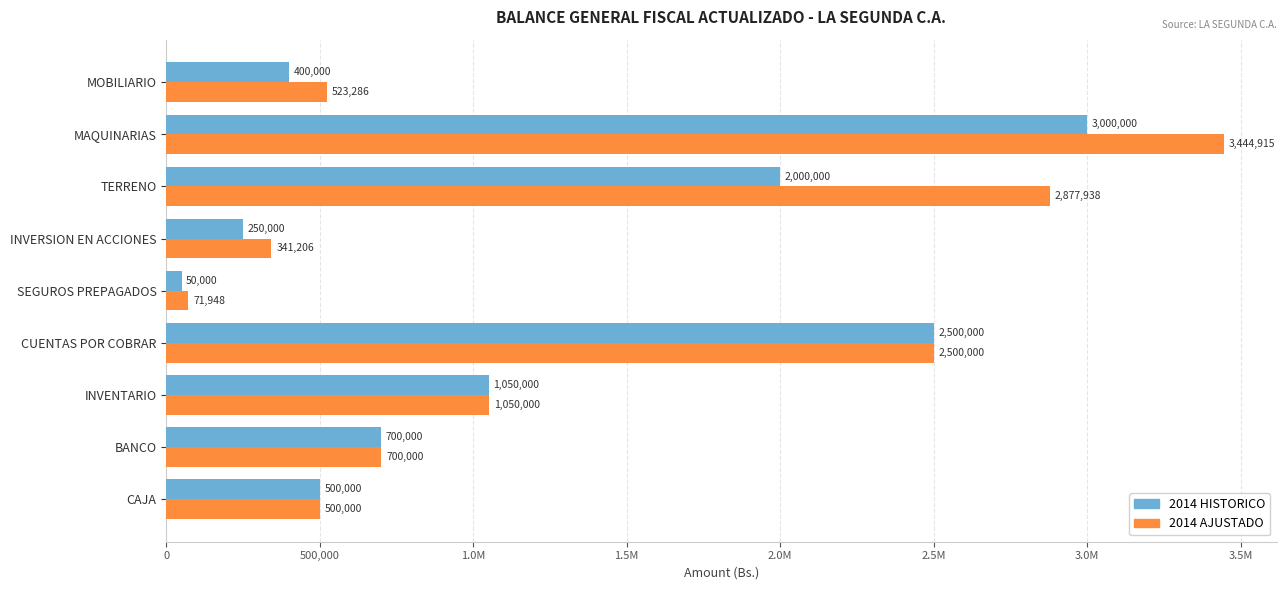

Reading left to right, list all the values displayed in this chart.

2014 HISTORICO: 500000.0	700000.0	1050000.0	2500000.0	50000.0	250000.0	2000000.0	3000000.0	400000.0
2014 AJUSTADO: 500000.0	700000.0	1050000.0	2500000.0	71948.5	341205.6	2877938.4	3444915.1	523286.4